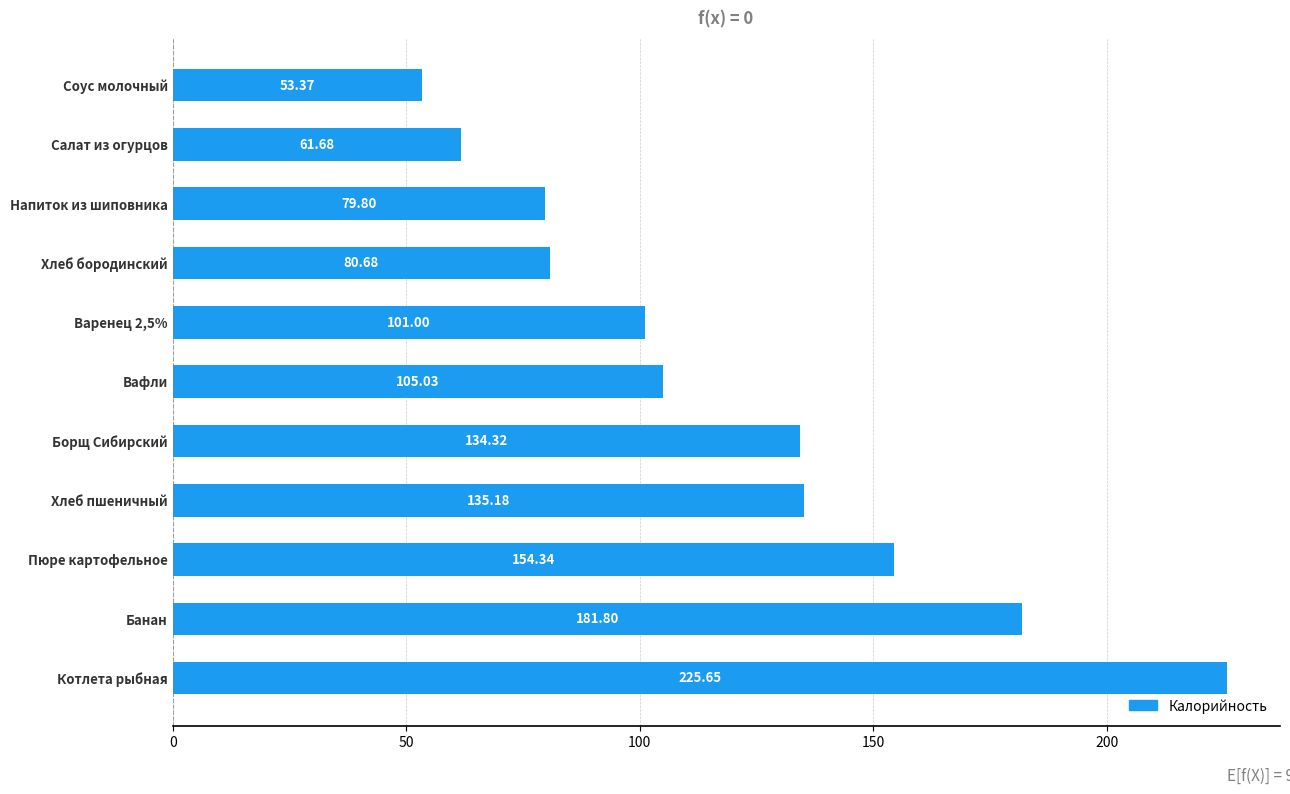

At which label is the value closest to 139?

Хлеб пшеничный